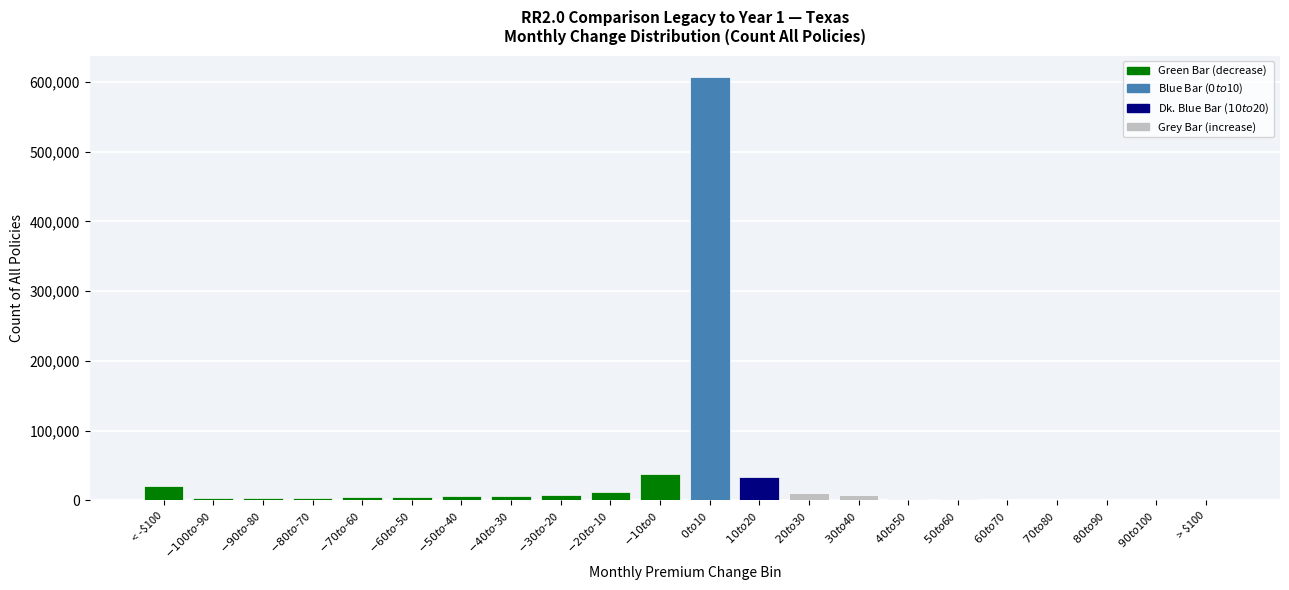

What is the sum of all values?

768537